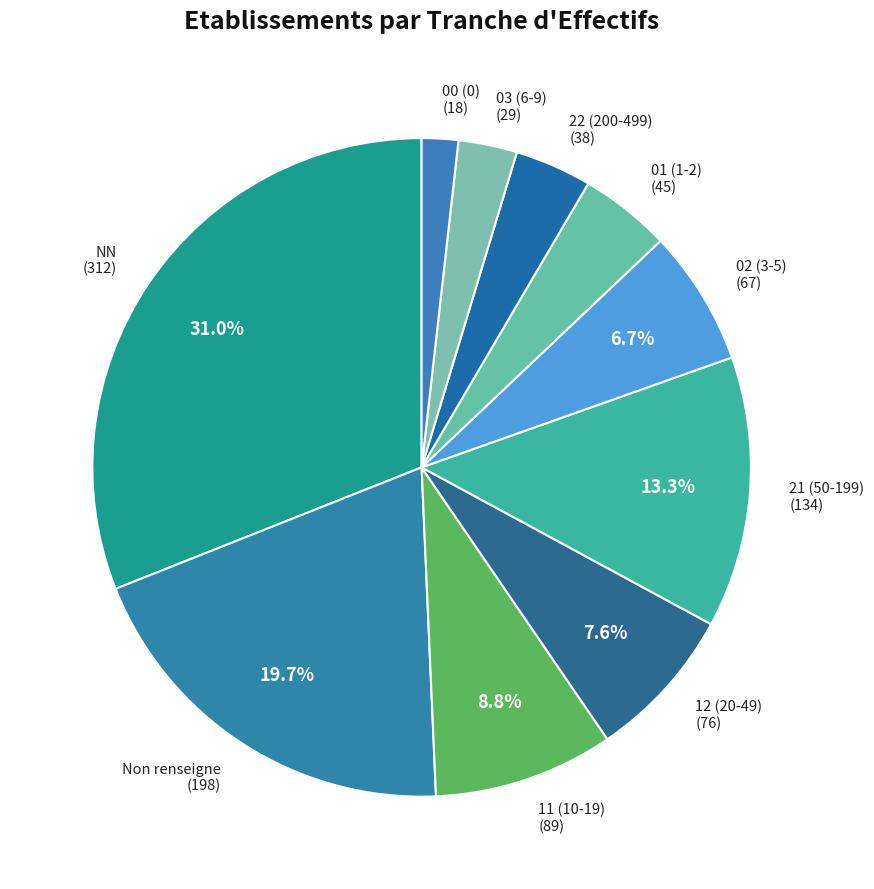

To the nearest percent, what is the average slice percentage?

10%